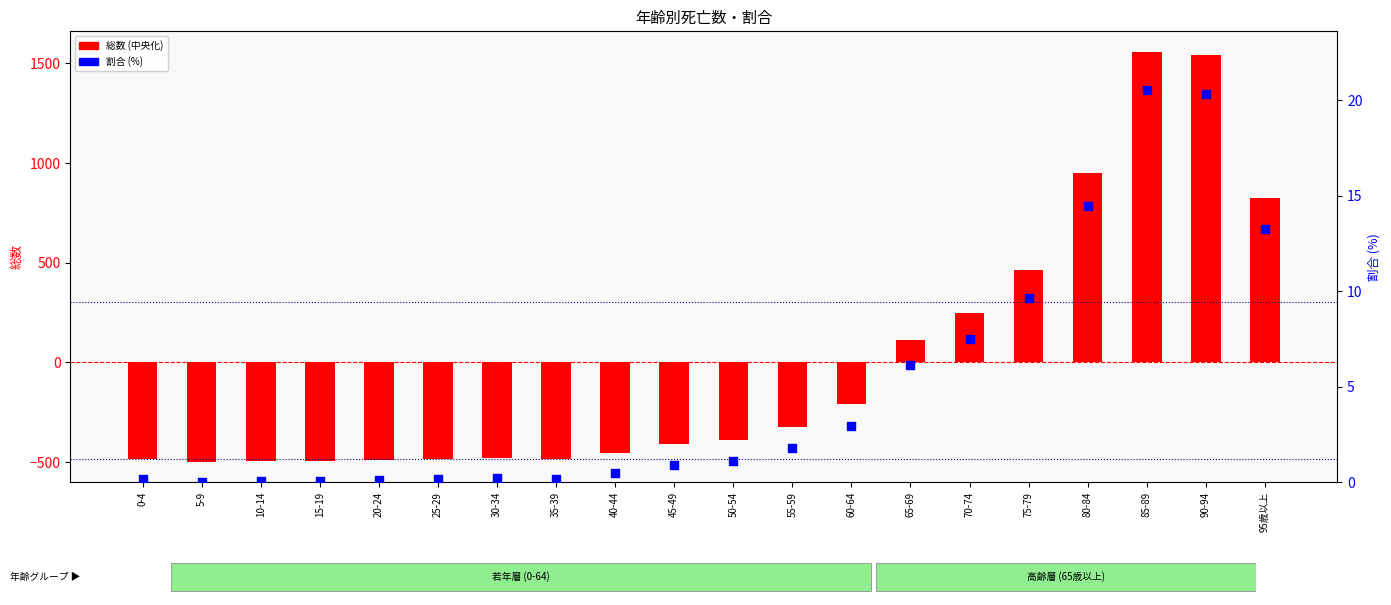

At which category is the sum across all series the highest?

85-89